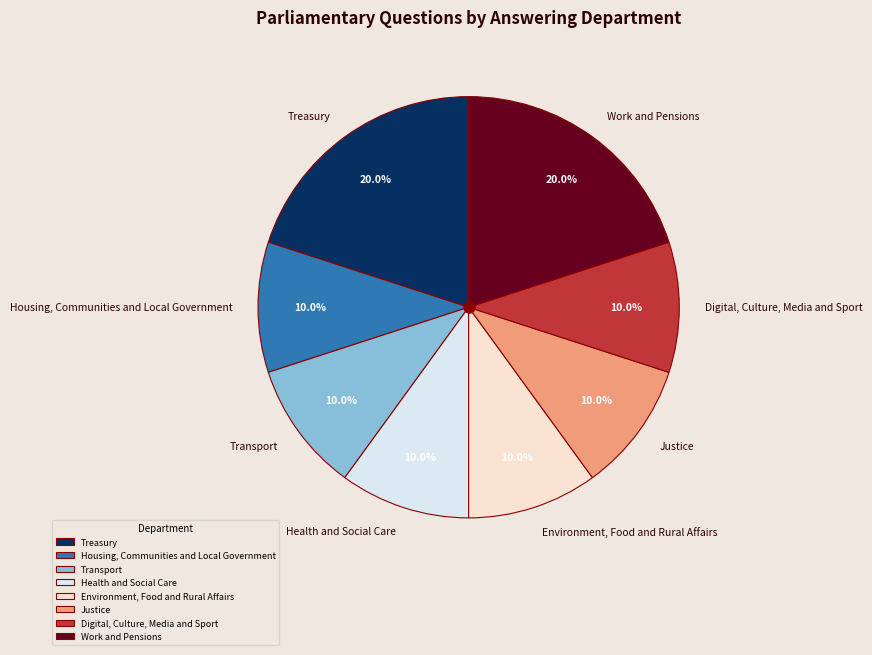

Is there a majority slice in this chart?

No